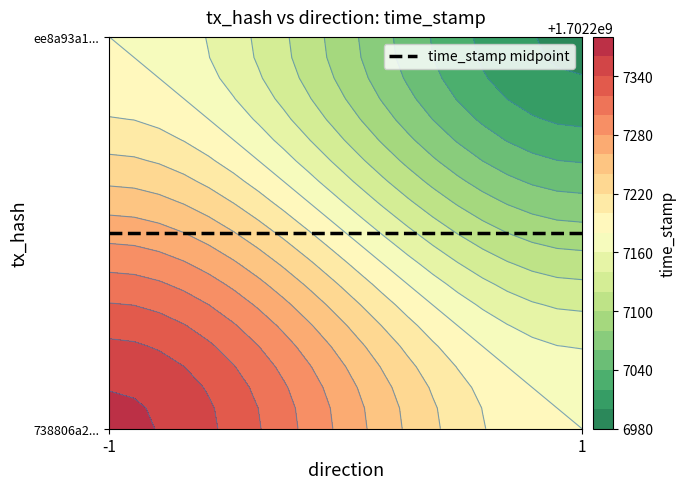

How many negative values does the 738806a2fcd466915ffde07d58148a905173dfa series have?

1